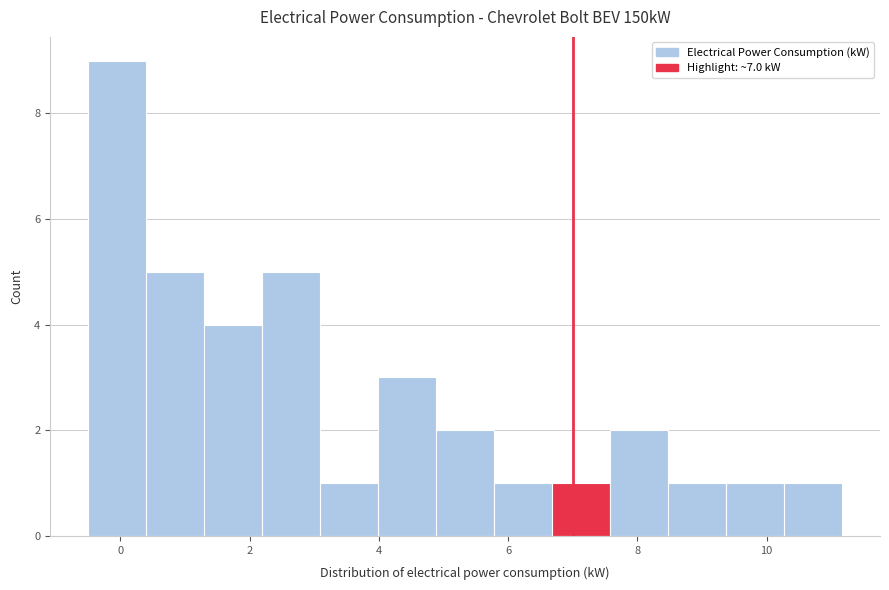

Over which range of the x-axis is the bar tallest?

-0.6 to 0.4